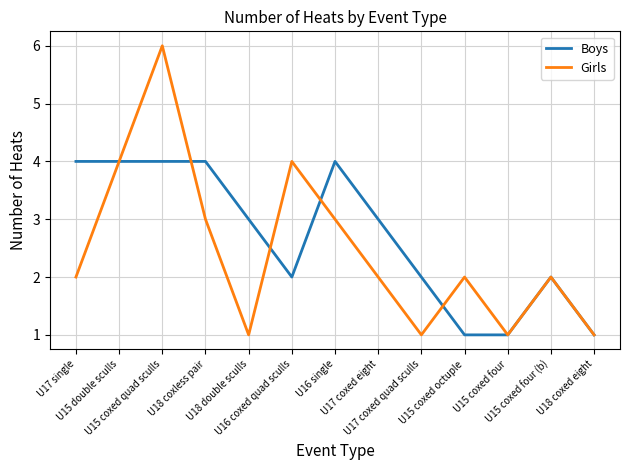

Rank the series by their maximum value, from lowest to highest.

Boys, Girls